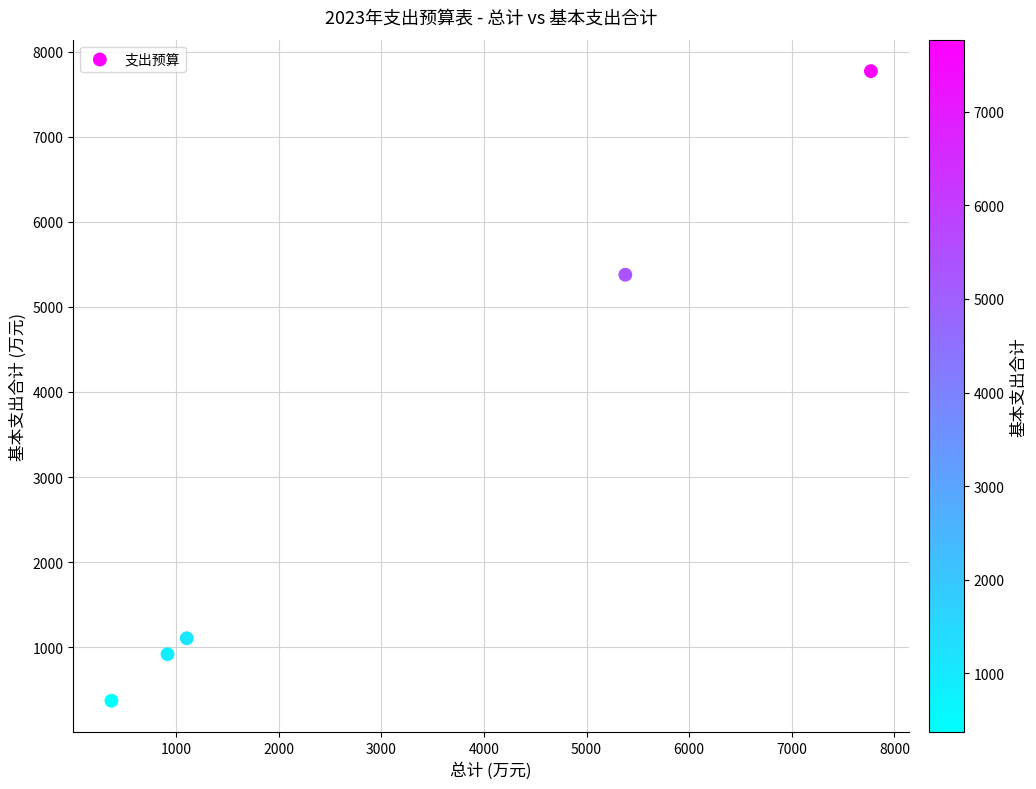

What is the average Y value?

3108.5